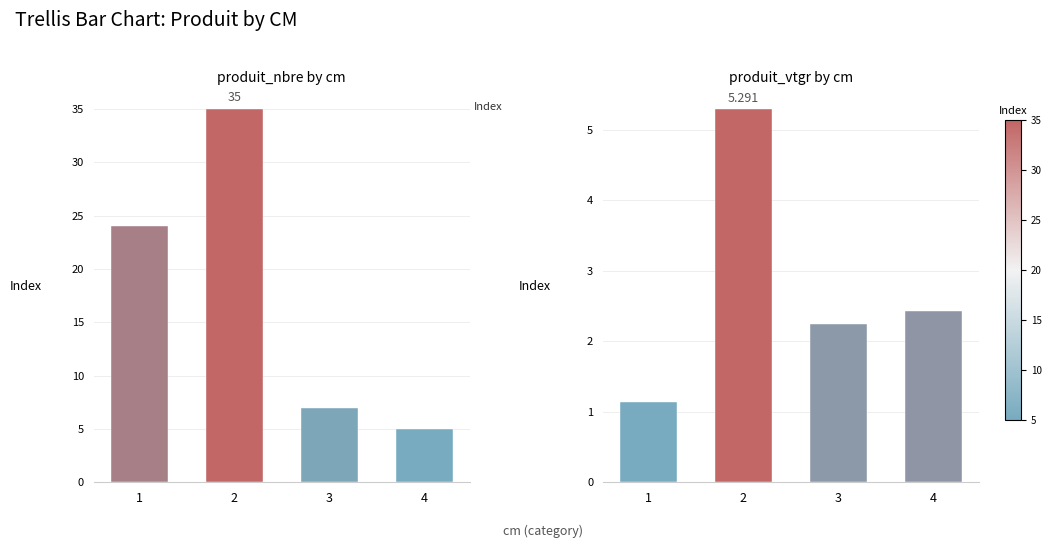

Reading left to right, extract all data points from this chart.

produit_nbre: 24.0	35.0	7.0	5.0
produit_vtgr: 1.1	5.3	2.2	2.4